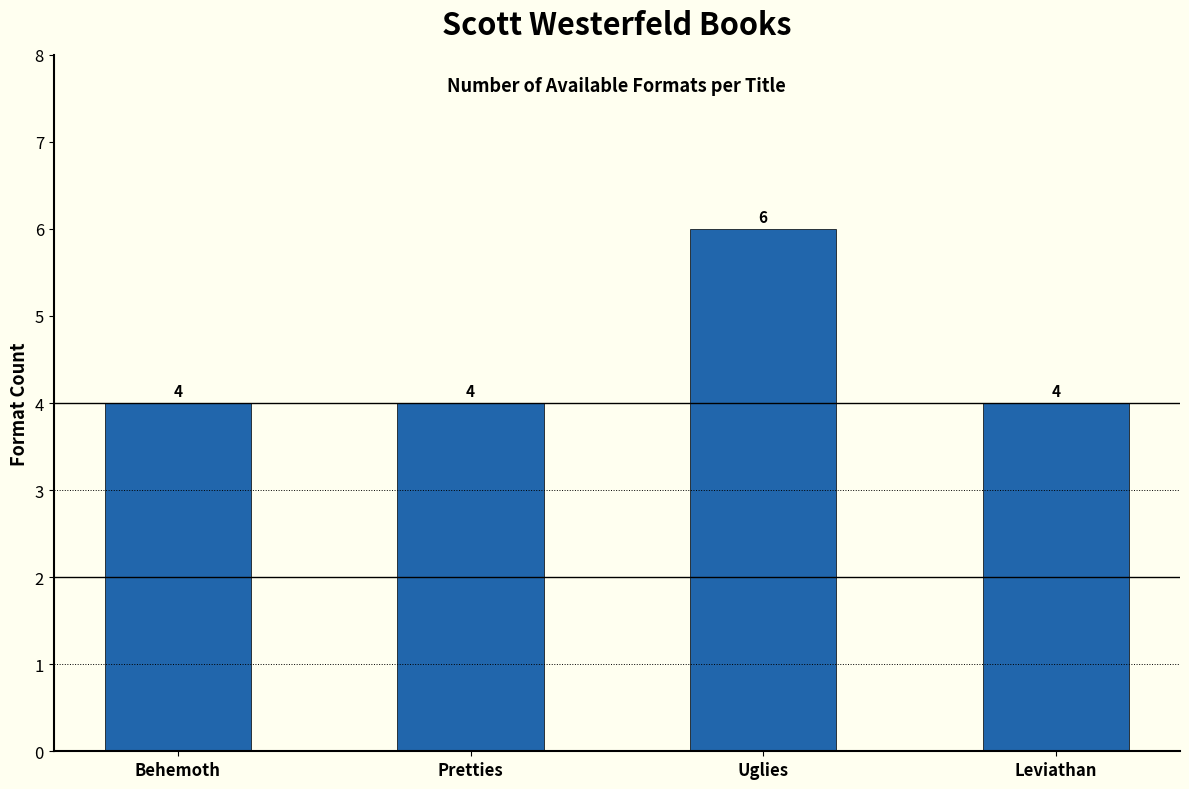

The value at Uglies is 8. True or false?

False